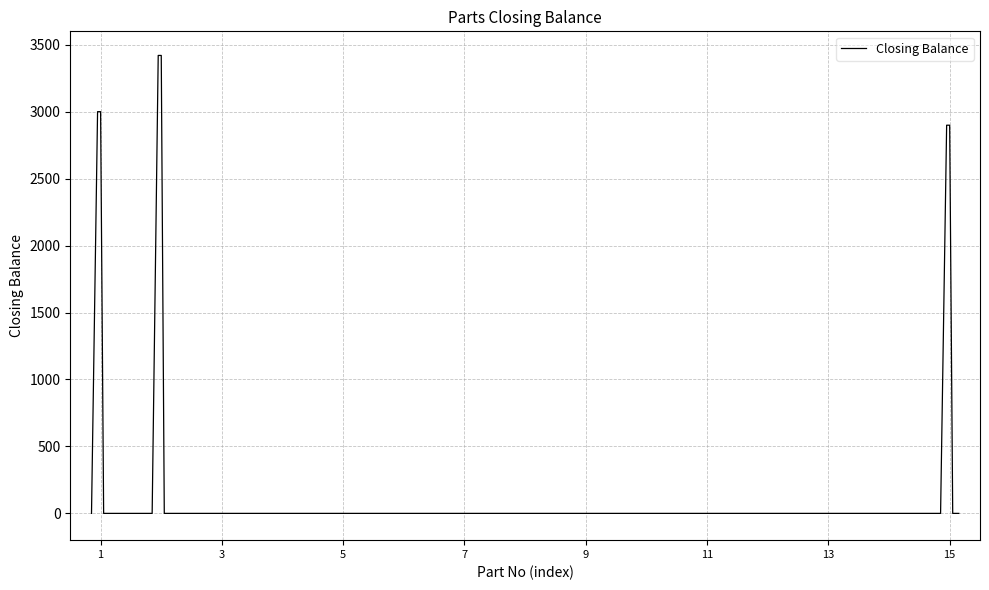

What is the sum of all values?

18638